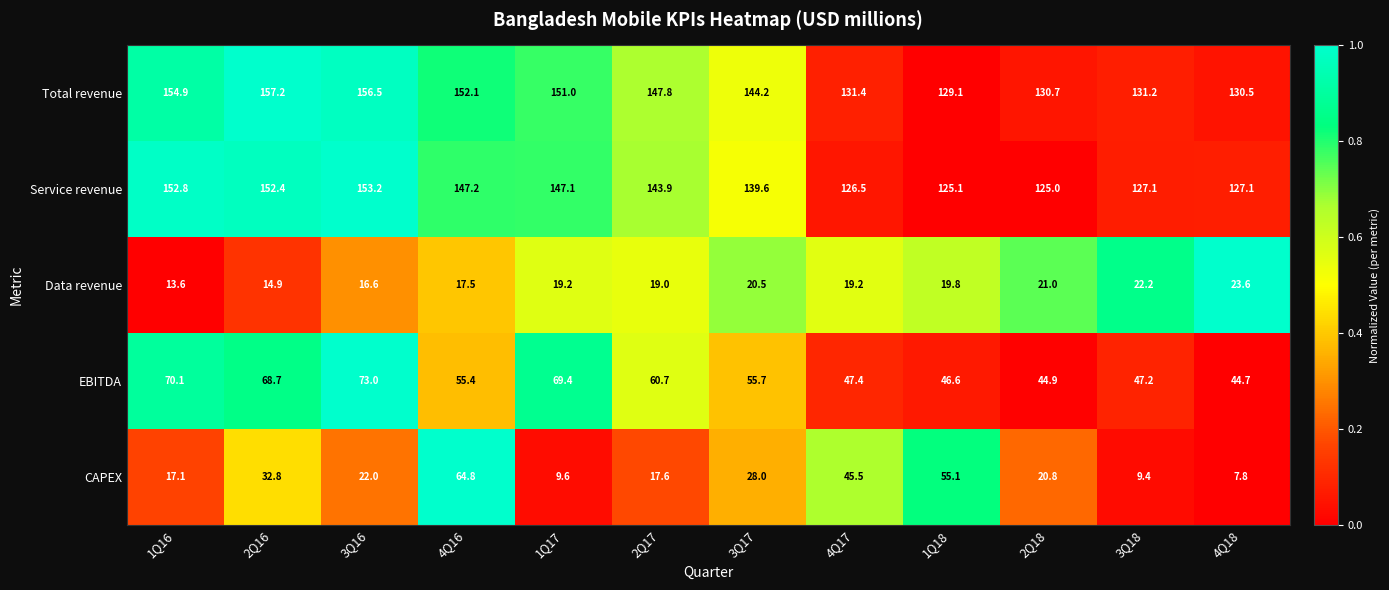

How many distinct data groups are displayed?

5